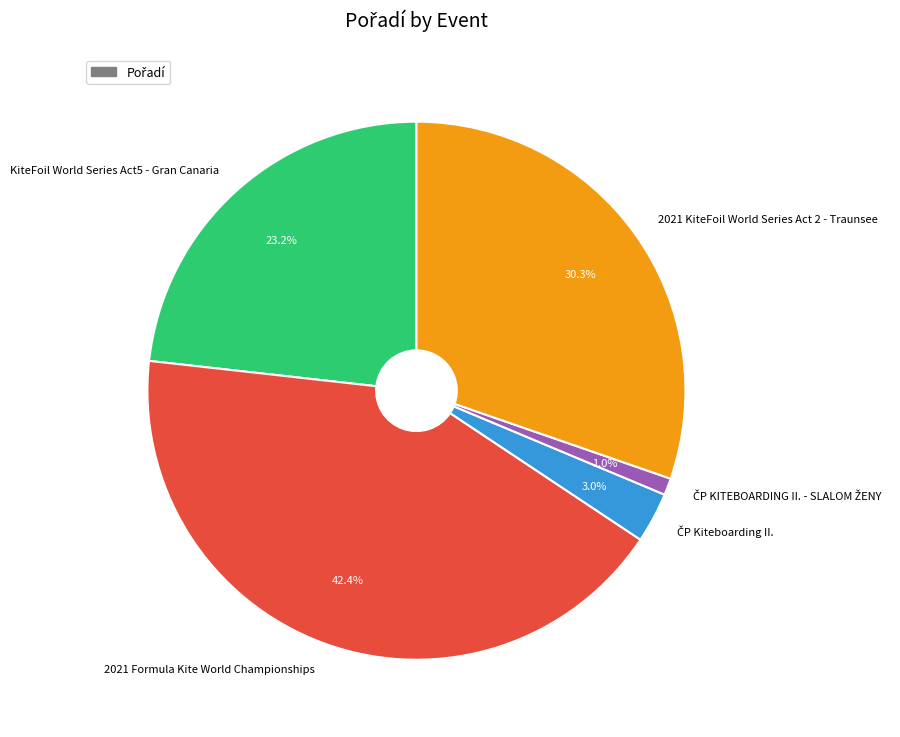

Which category has the biggest portion of the pie?

2021 Formula Kite World Championships